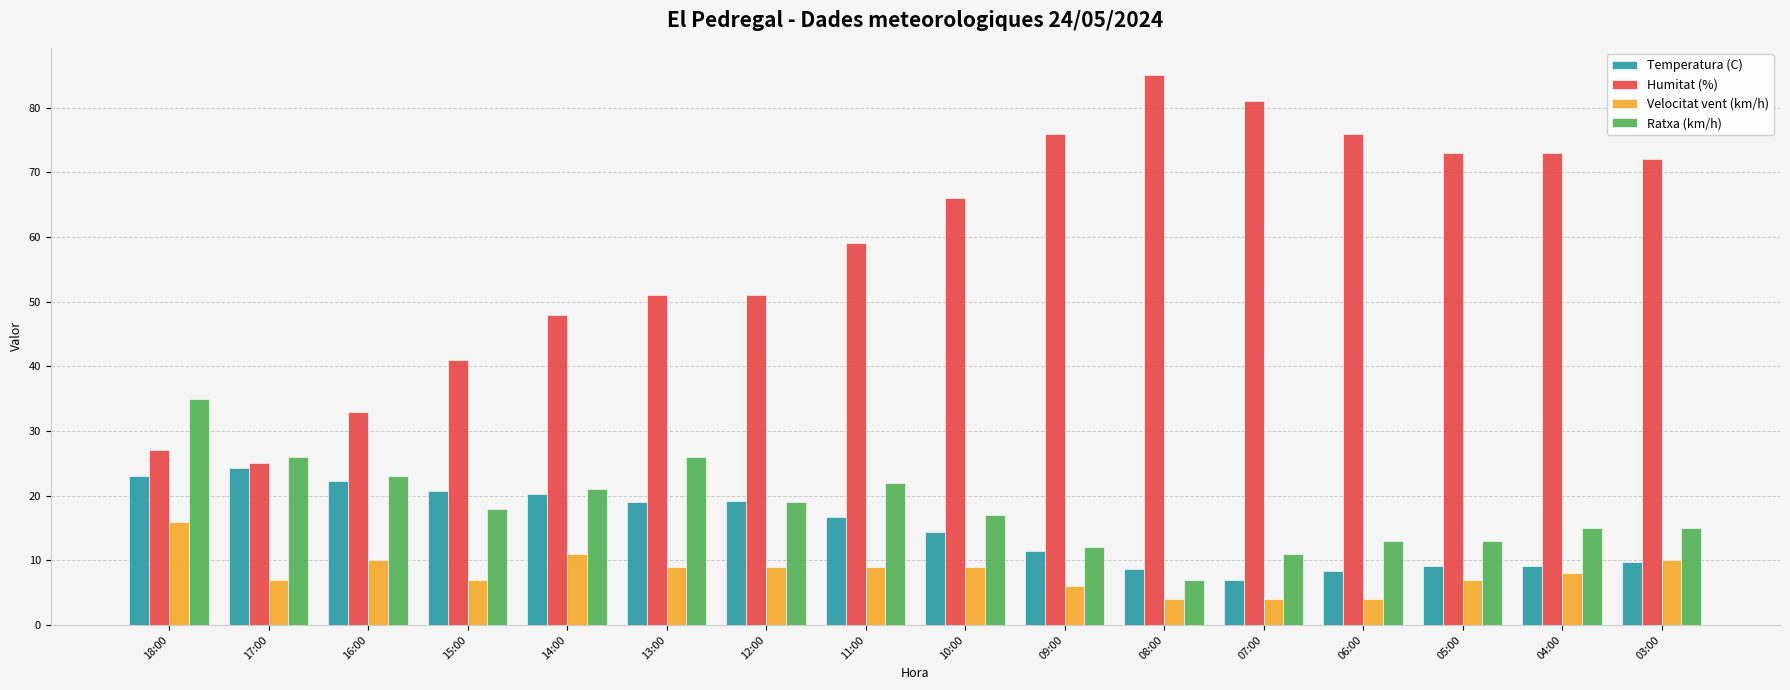

Rank the series by their maximum value, from lowest to highest.

Velocitat vent (km/h), Temperatura (C), Ratxa (km/h), Humitat (%)